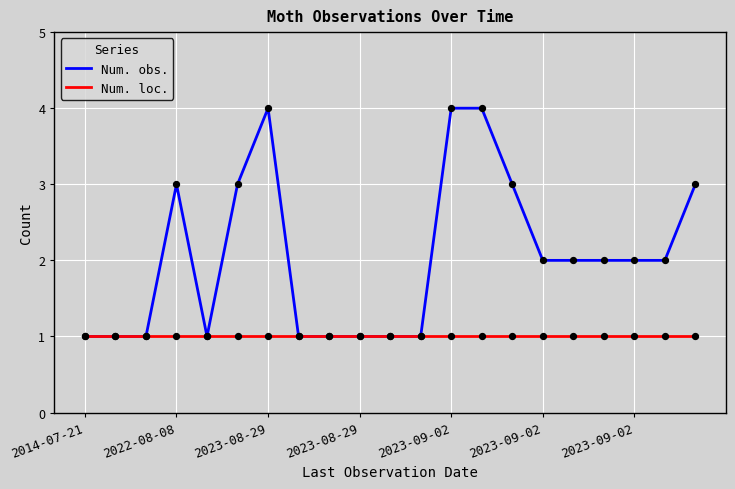

Which series has the largest total across all categories?

Num. obs.